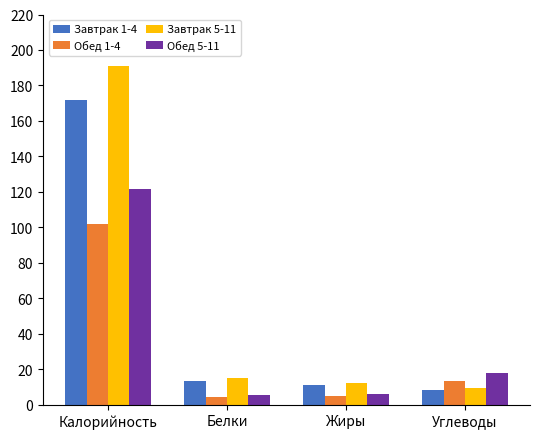

What position from the right is Белки?

3